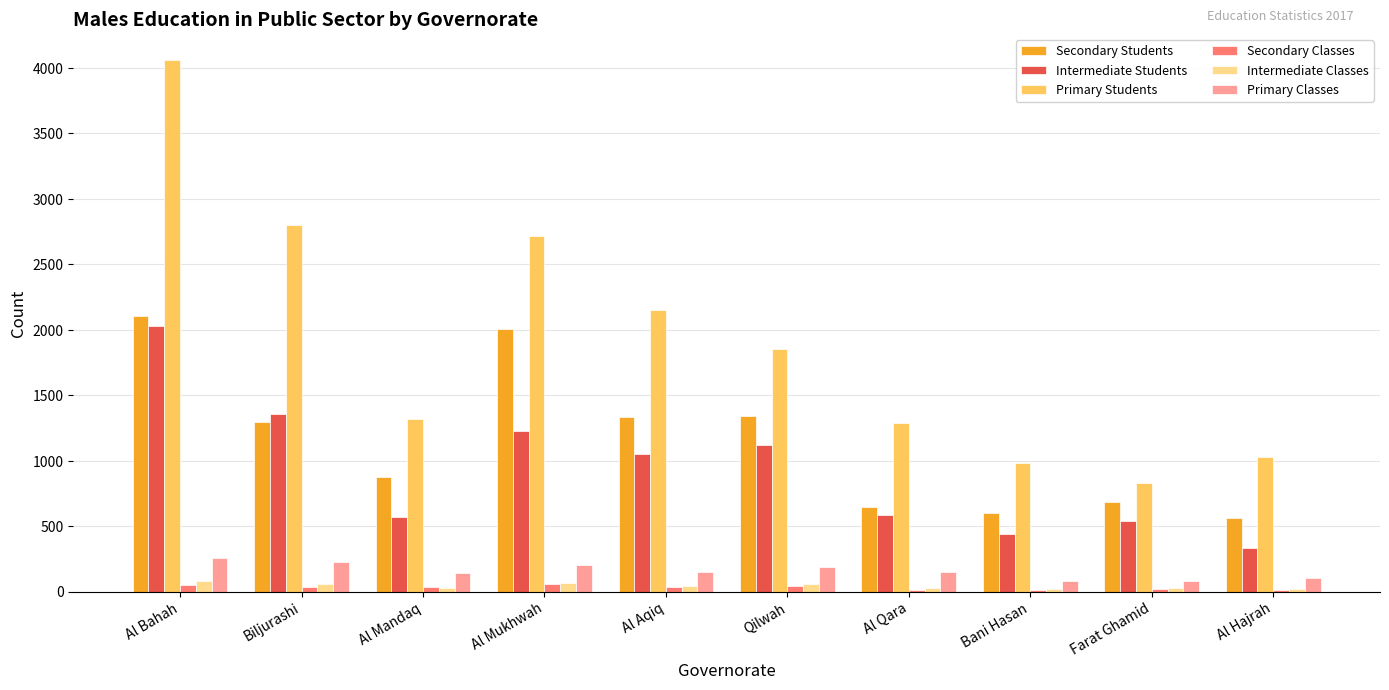

Between Biljurashi and Al Mandaq, which series saw the biggest shift?

Primary Students